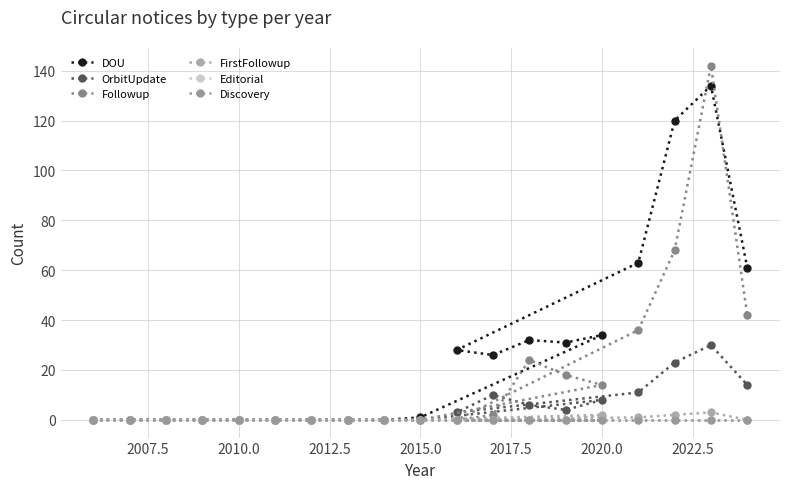

Which series has the widest spread of values?

Followup